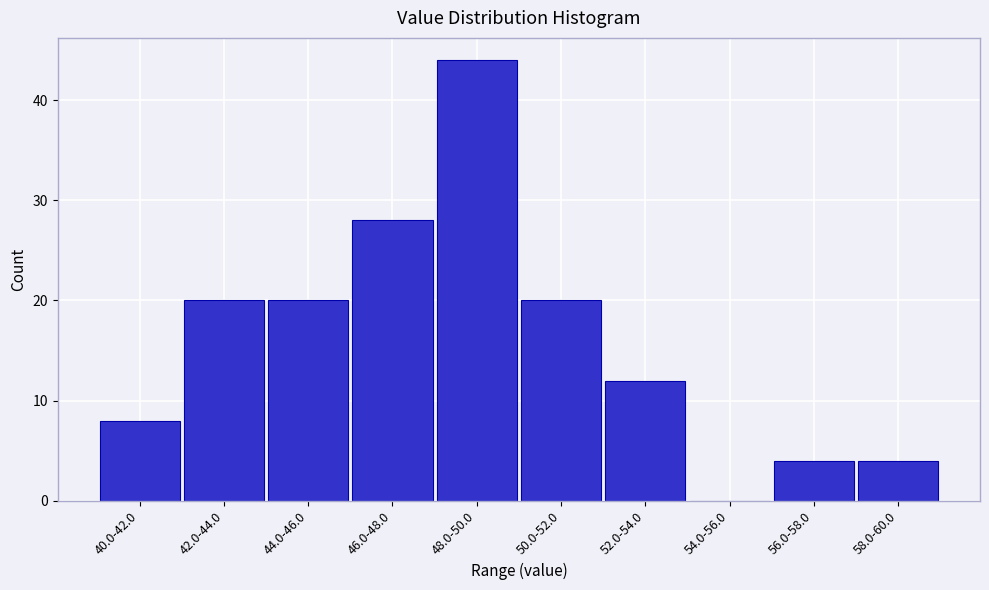

Reading left to right, transcribe all the data shown in this chart.

40.0-42.0=8	42.0-44.0=20	44.0-46.0=20	46.0-48.0=28	48.0-50.0=44	50.0-52.0=20	52.0-54.0=12	54.0-56.0=0	56.0-58.0=4	58.0-60.0=4